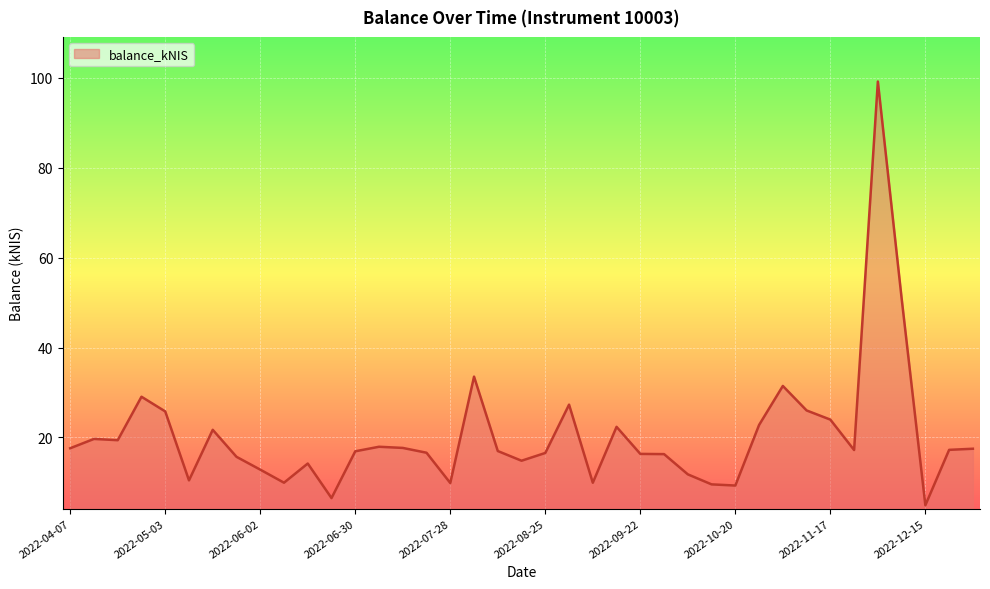

What is the difference between the maximum and minimum values?

94.3